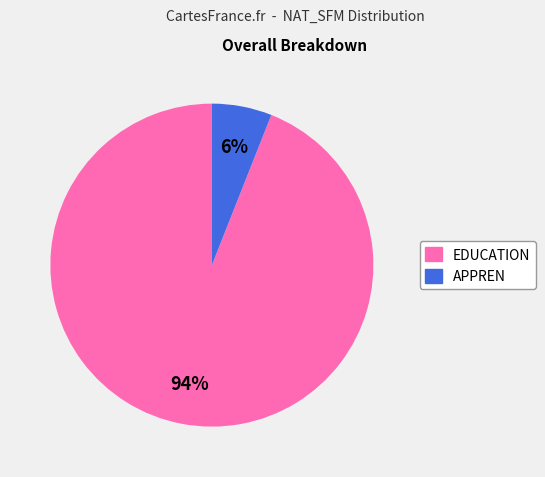

How many slices are in this pie chart?

2